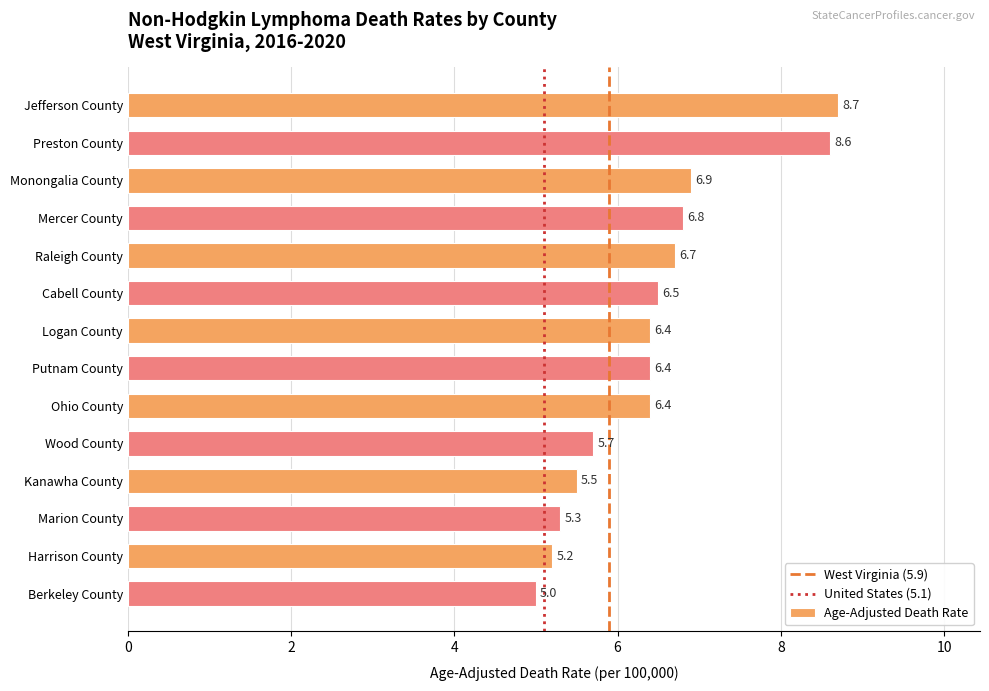

What is the difference between the values at Harrison County and Jefferson County?

3.5